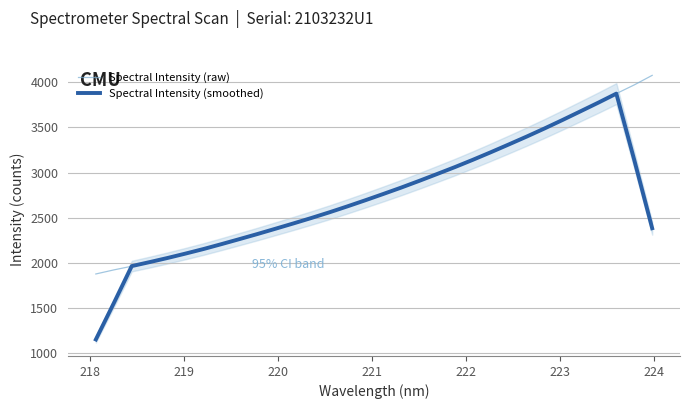

Is it true that Spectral Intensity (raw) equals 1672.2 at 13?

False